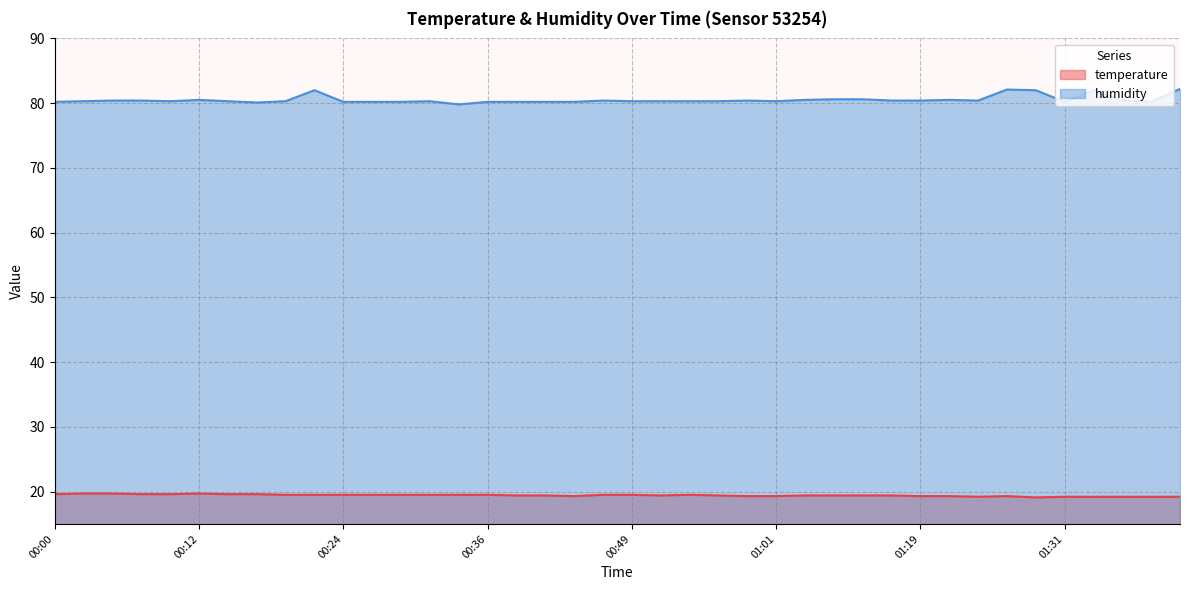

List the series in order of their peak value, lowest first.

temperature, humidity